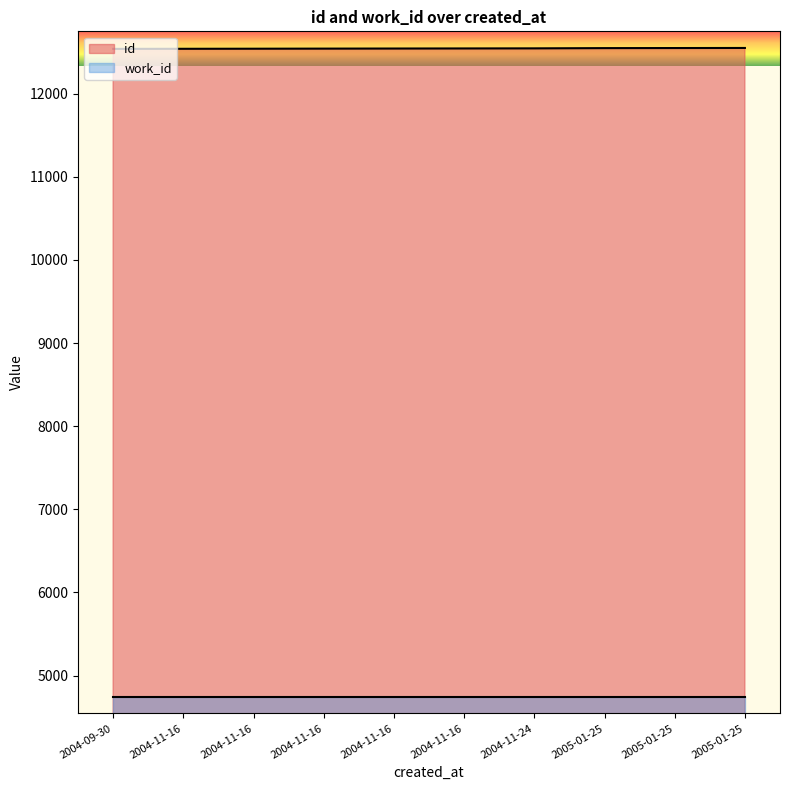

What is the difference between the second highest and minimum values?

10